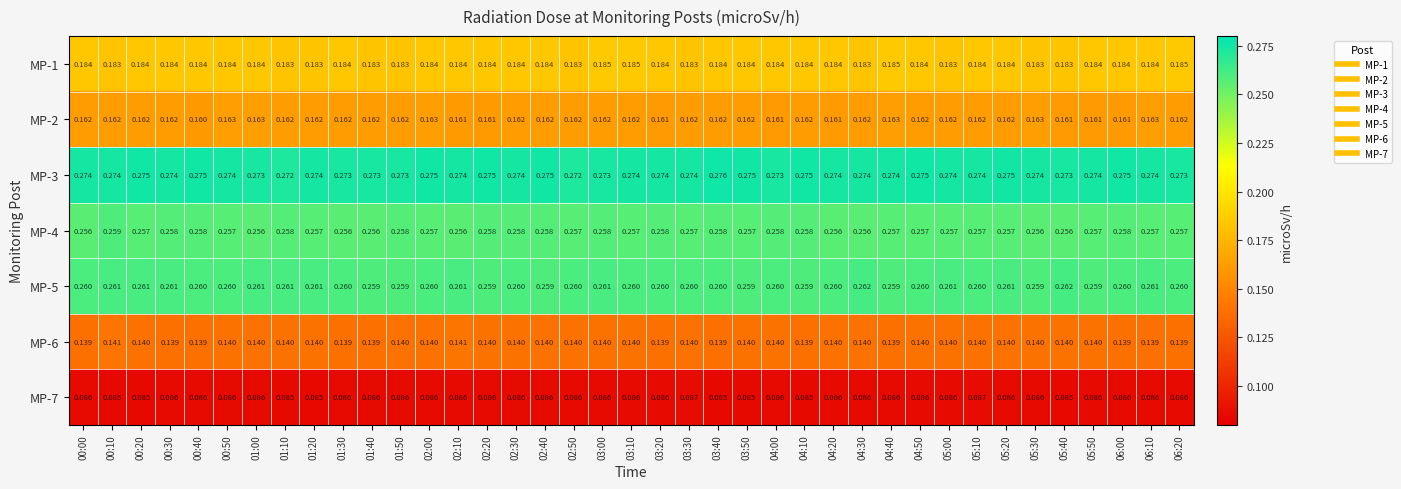

Count the number of data series in this chart.

7